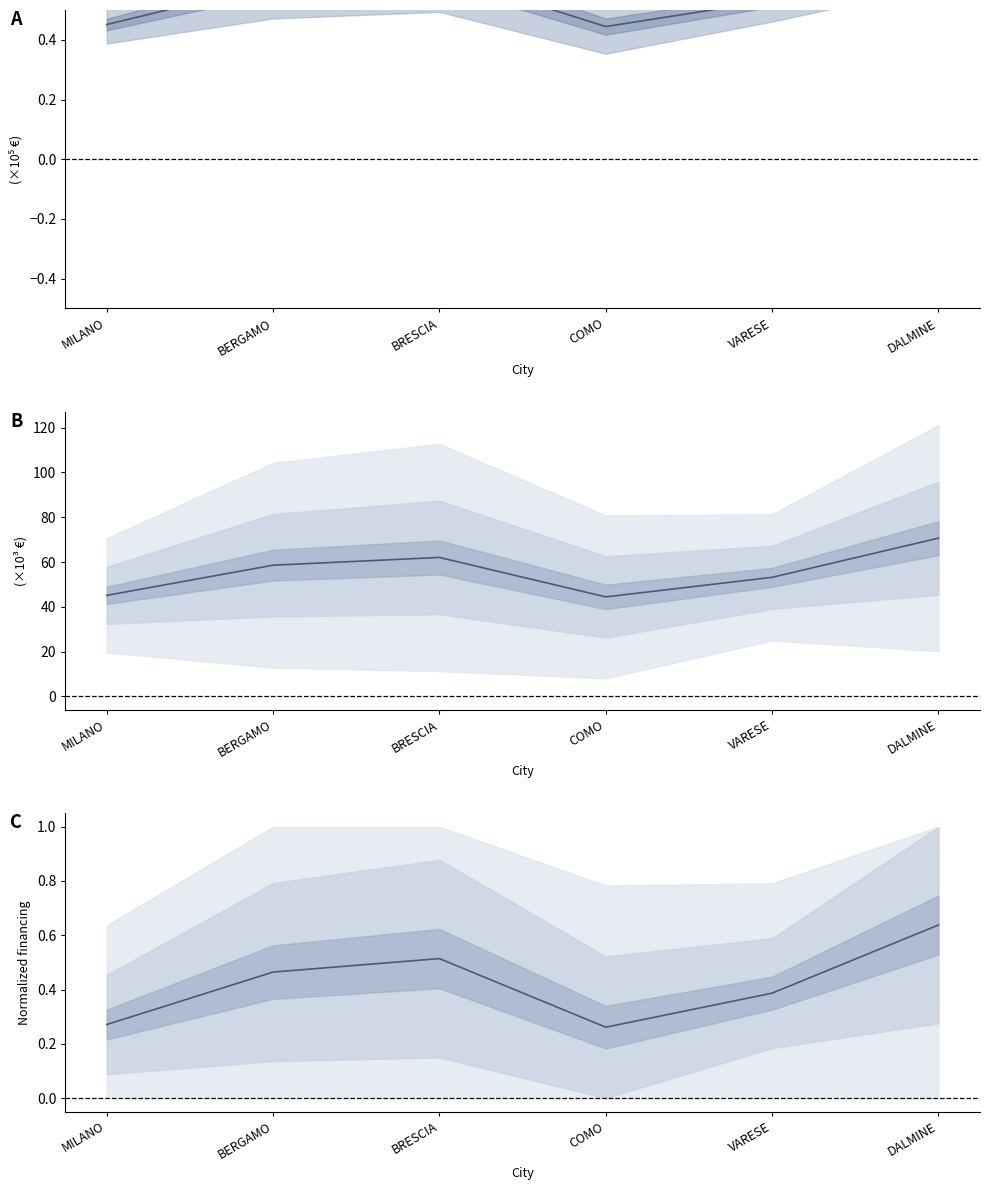

The Mean financing (×10⁵ €) series shows 0.3 at DALMINE. True or false?

False